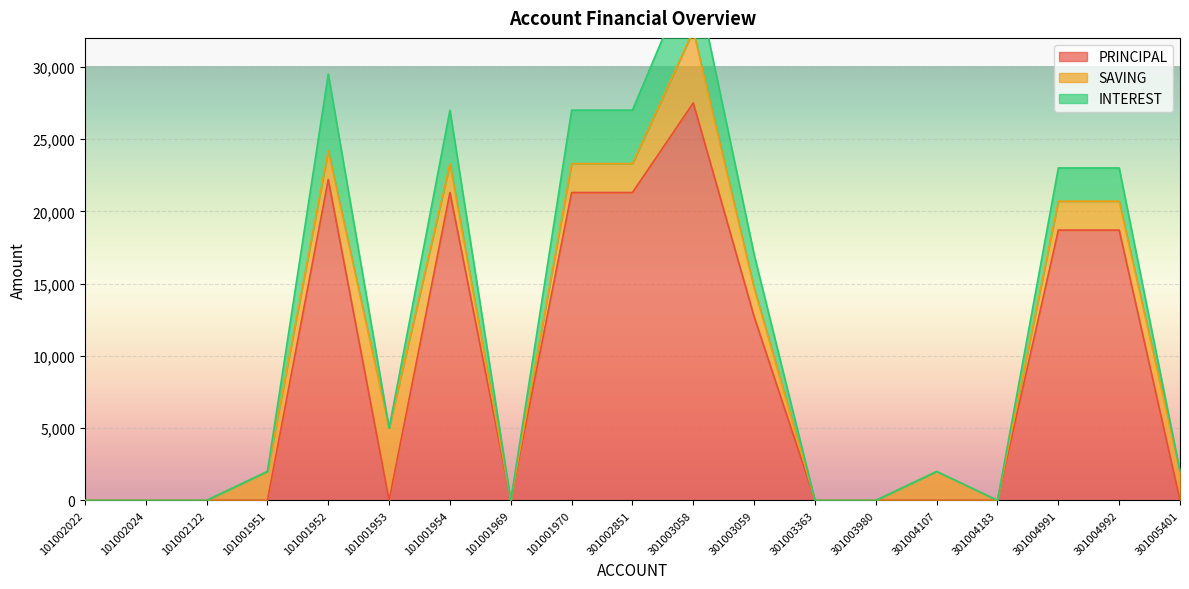

At which label is PRINCIPAL closest to 13750?

301003059